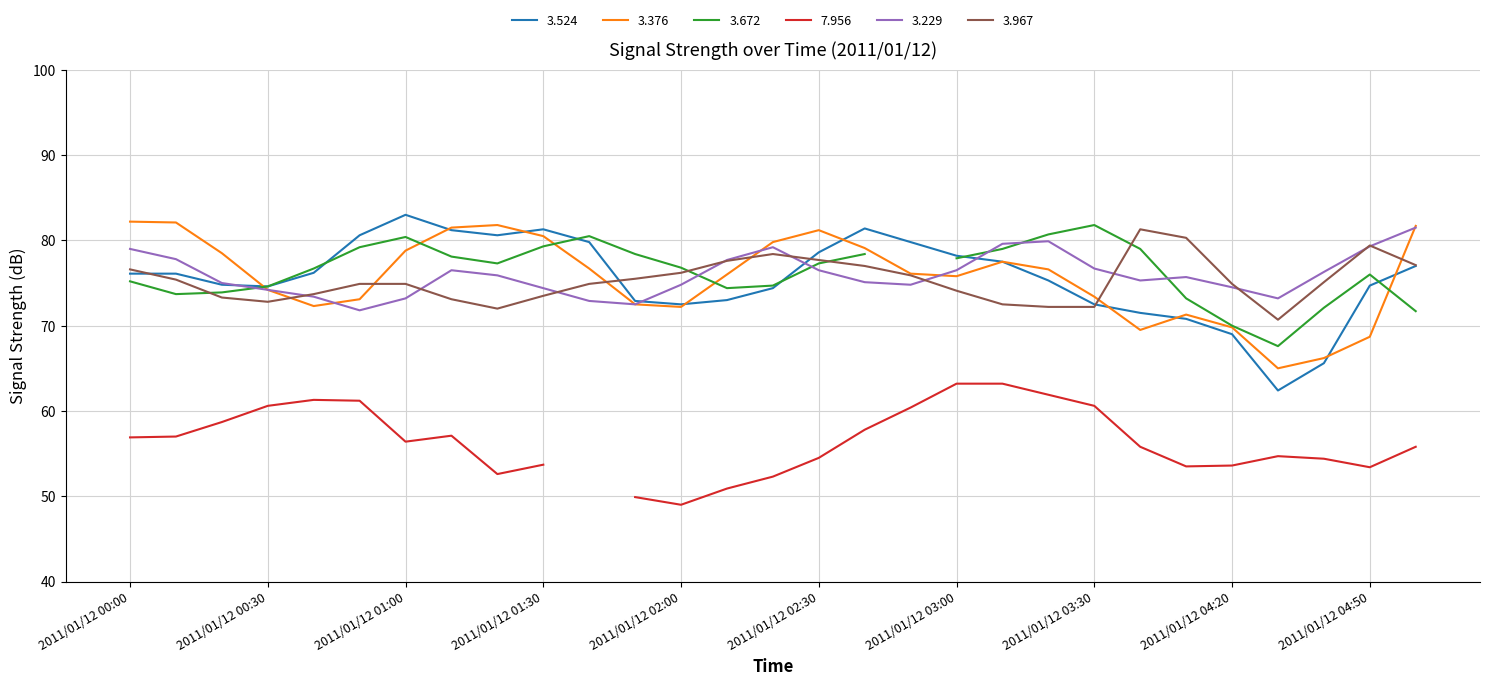

What position from the right is 2011/01/12 00:30?

26